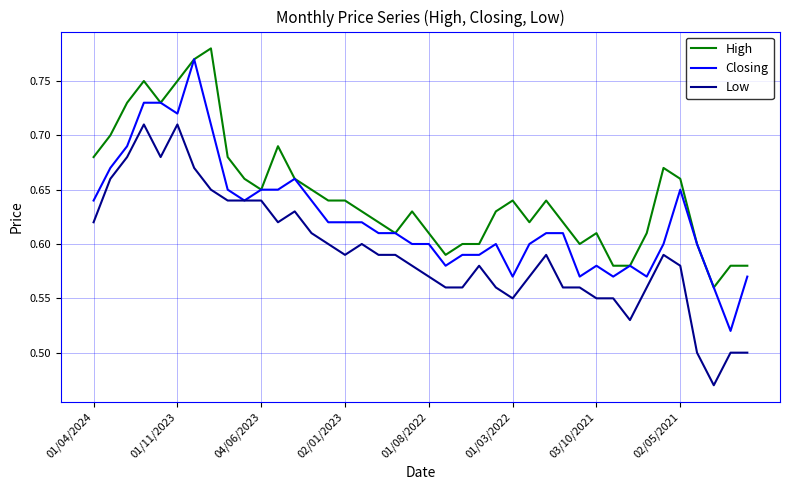

List the series in order of their overall mean, lowest first.

Low, Closing, High